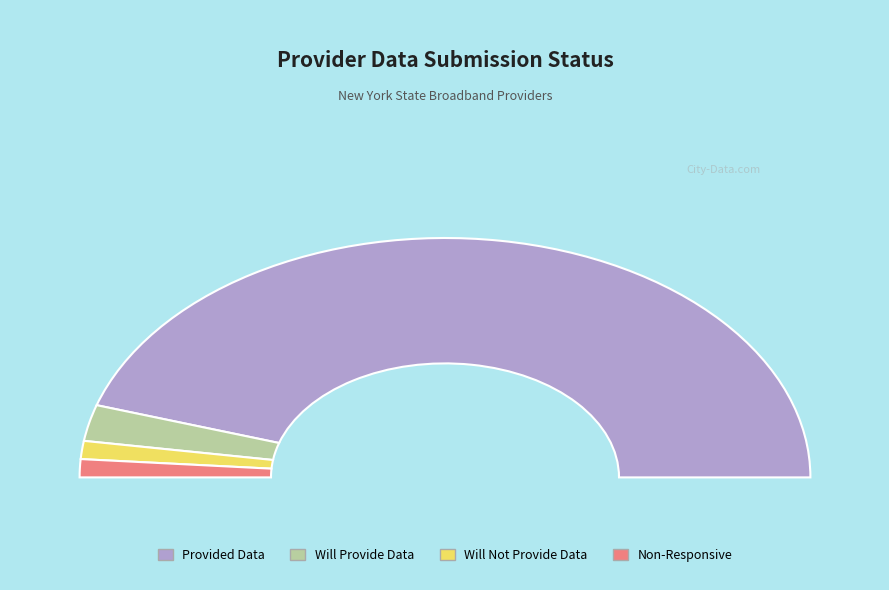

What portion of the pie excludes Non-Responsive?

97.6%